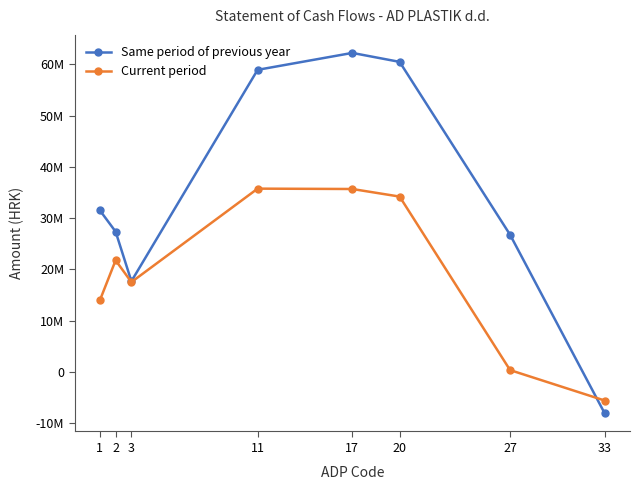

Does the chart have visible grid lines?

No